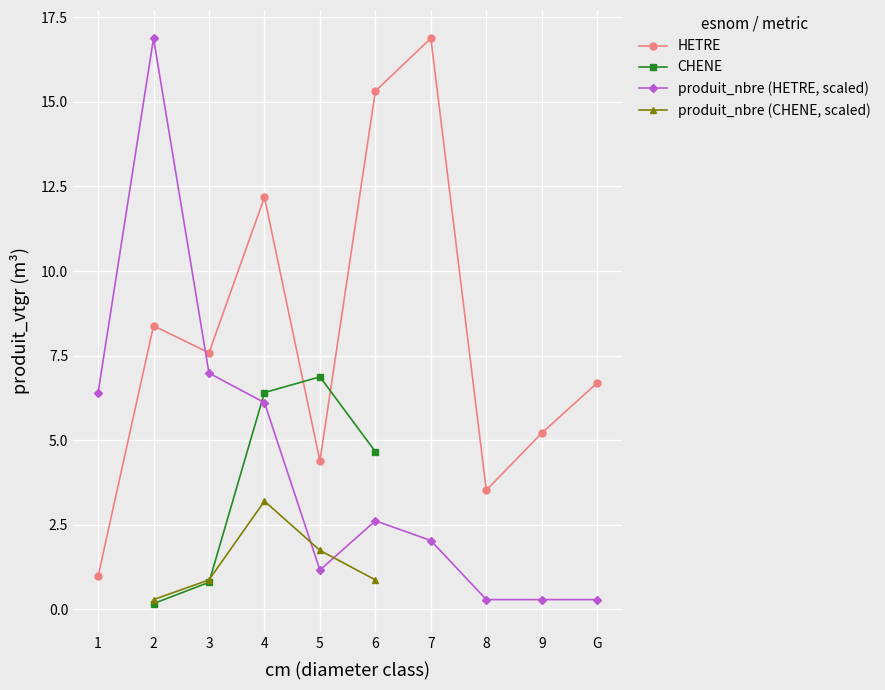

Between which two adjacent categories do produit_nbre (HETRE, scaled) and HETRE first intersect?

2 and 3